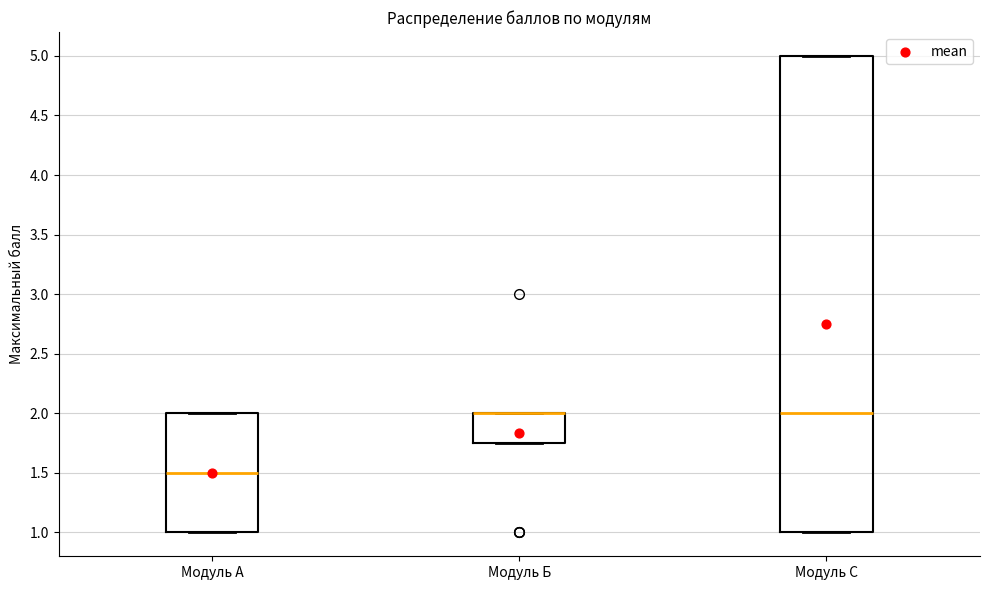

Reading left to right, read every box against the y-axis: the position of its median line, the range the box covers, and the ends of its whiskers. The values are not printed on the chart, so give them approximately, as read against the axis.

Модуль A: median 1.50, box 1.00 to 2.00, whiskers 1.00 to 2.00
Модуль Б: median 2.00 (drawn on the box's upper edge), box 1.75 to 2.00, whiskers 1.75 to 2.00
Модуль С: median 2.00, box 1.00 to 5.00, whiskers 1.00 to 5.00